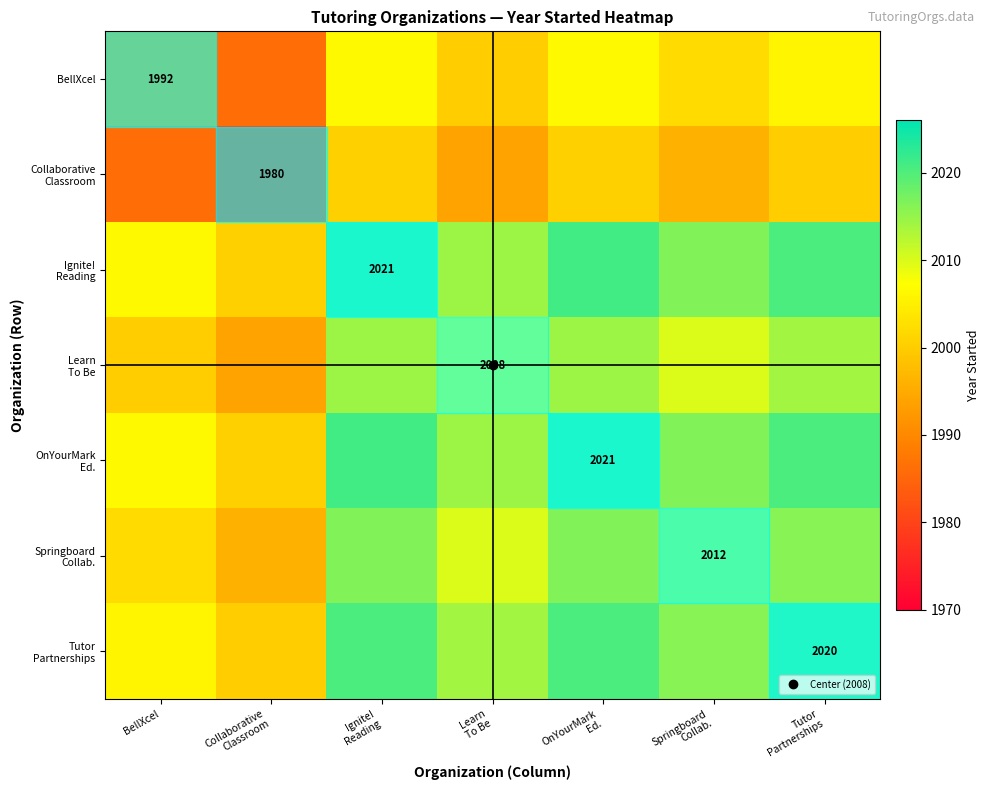

Where is Collaborative Classroom nearest to the value 1990?

BellXcel